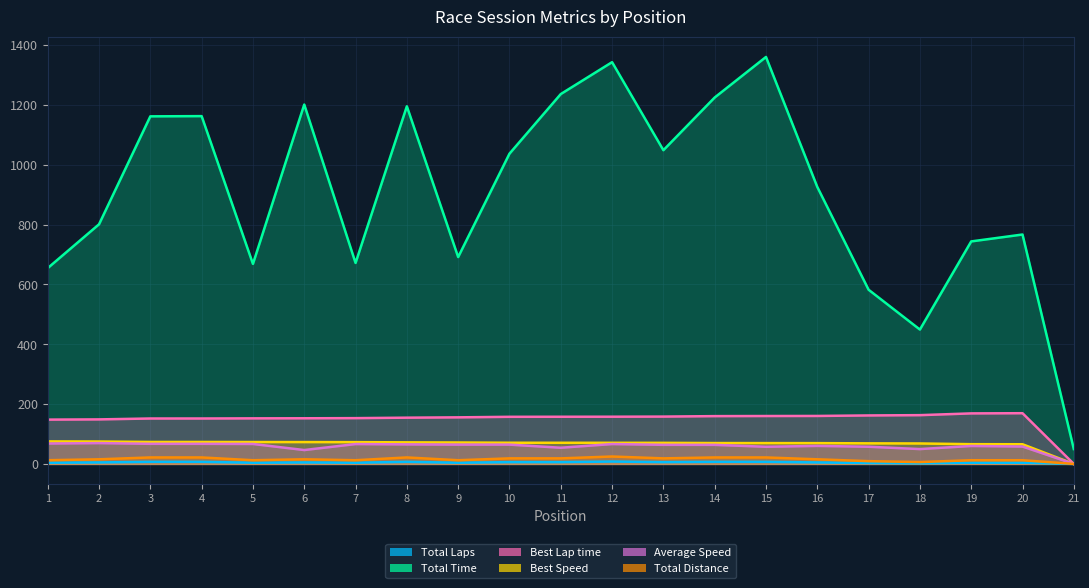

What is the total value across all series at 2?

1115.2